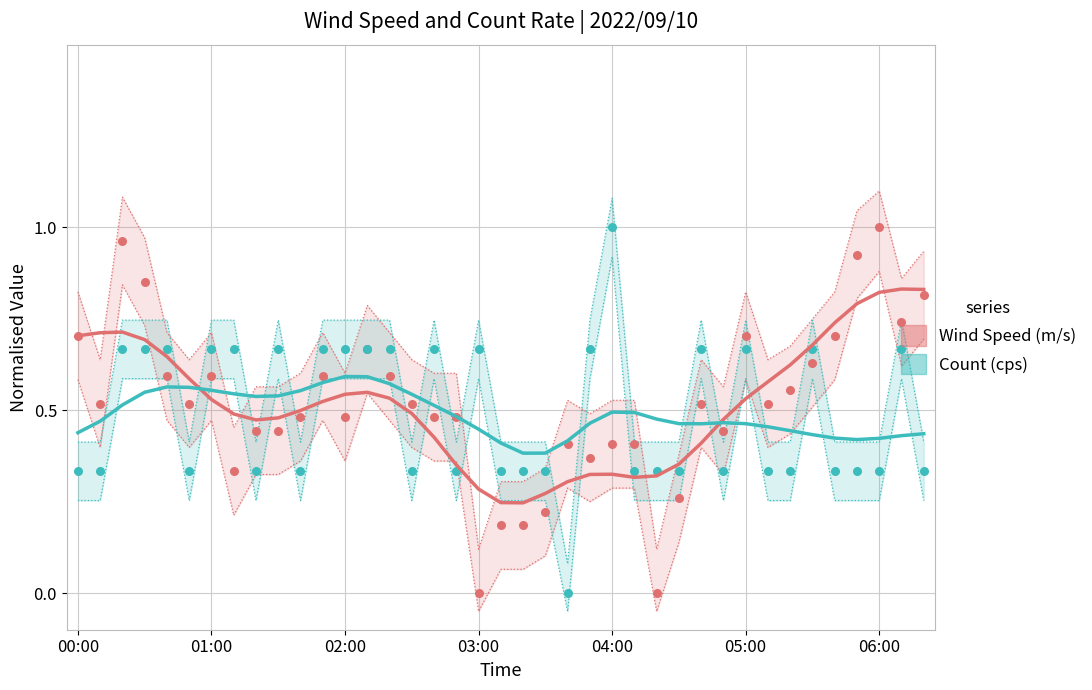

Which series has the widest spread of Y values?

Wind Speed (m/s)